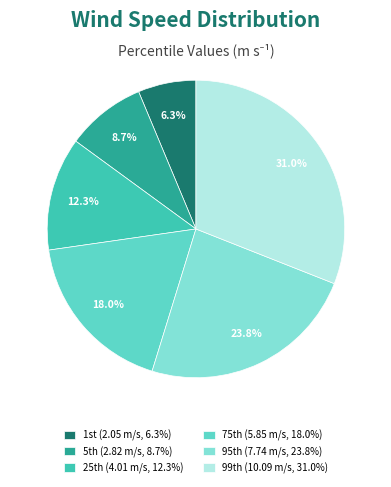

Does any single category account for the majority?

No